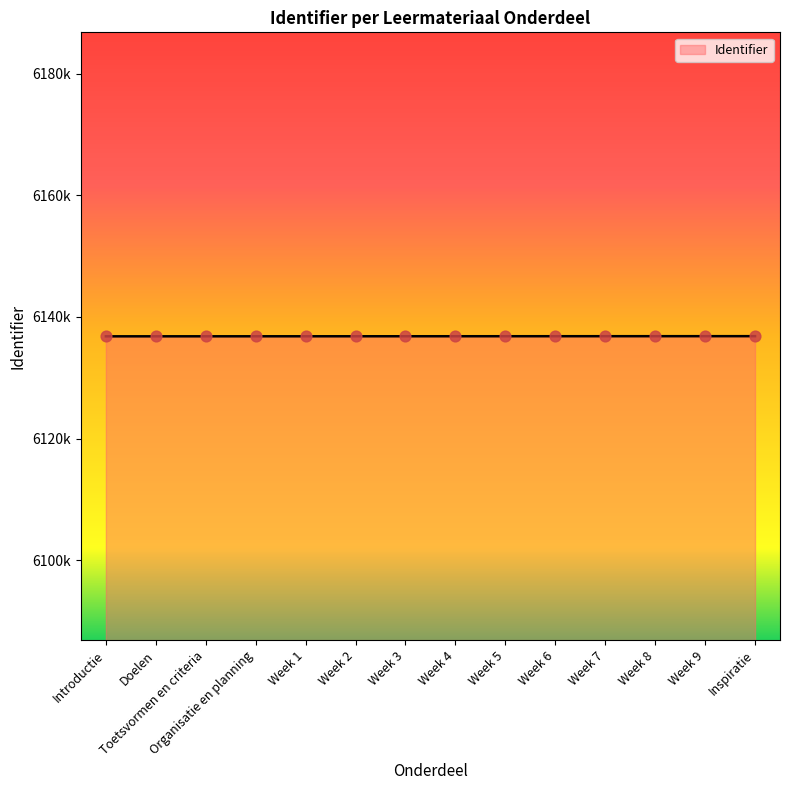

Approximately how many times larger is the value at Week 9 compared to Week 5?

1.0